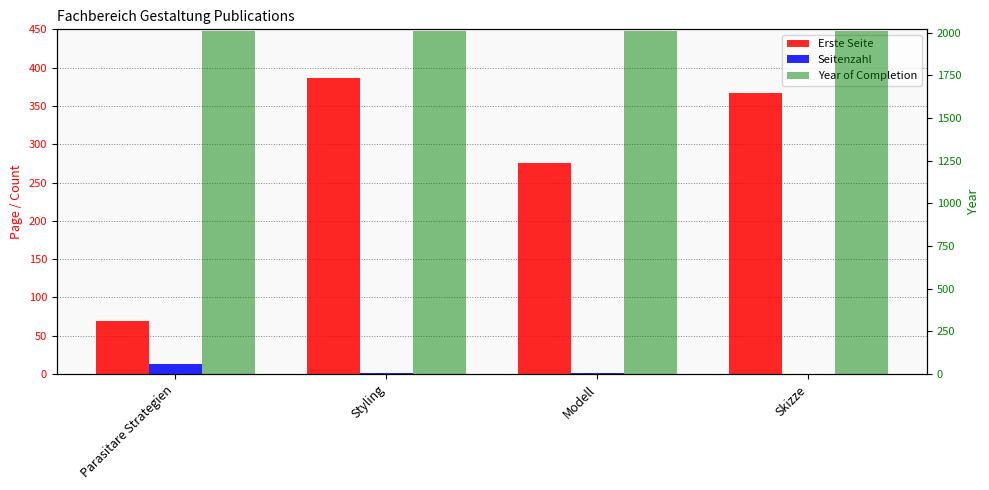

What is the greatest value displayed?

2008